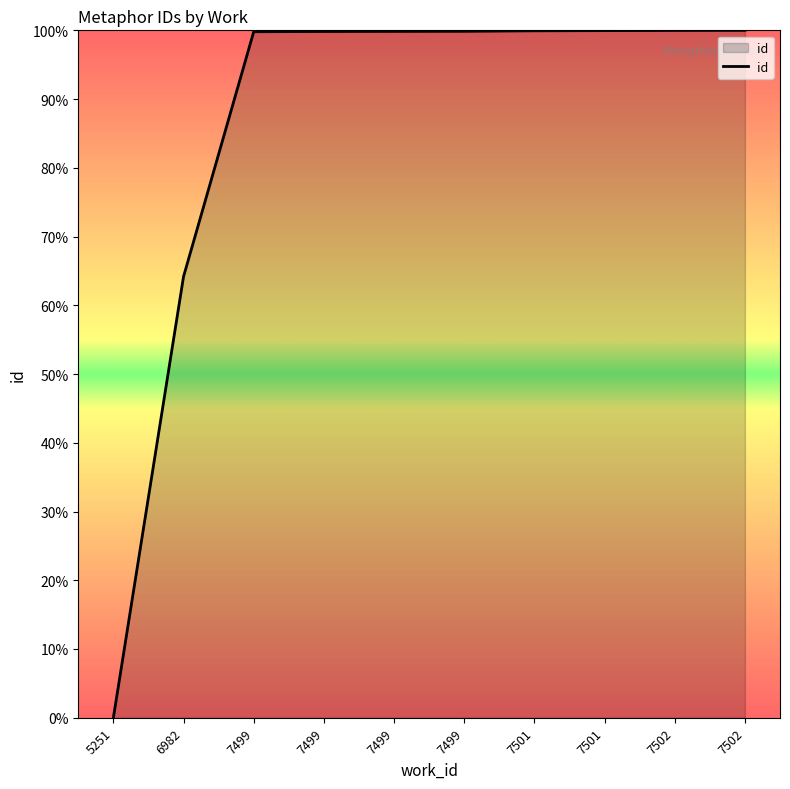

Is this an area chart (filled region under the line)?

Yes